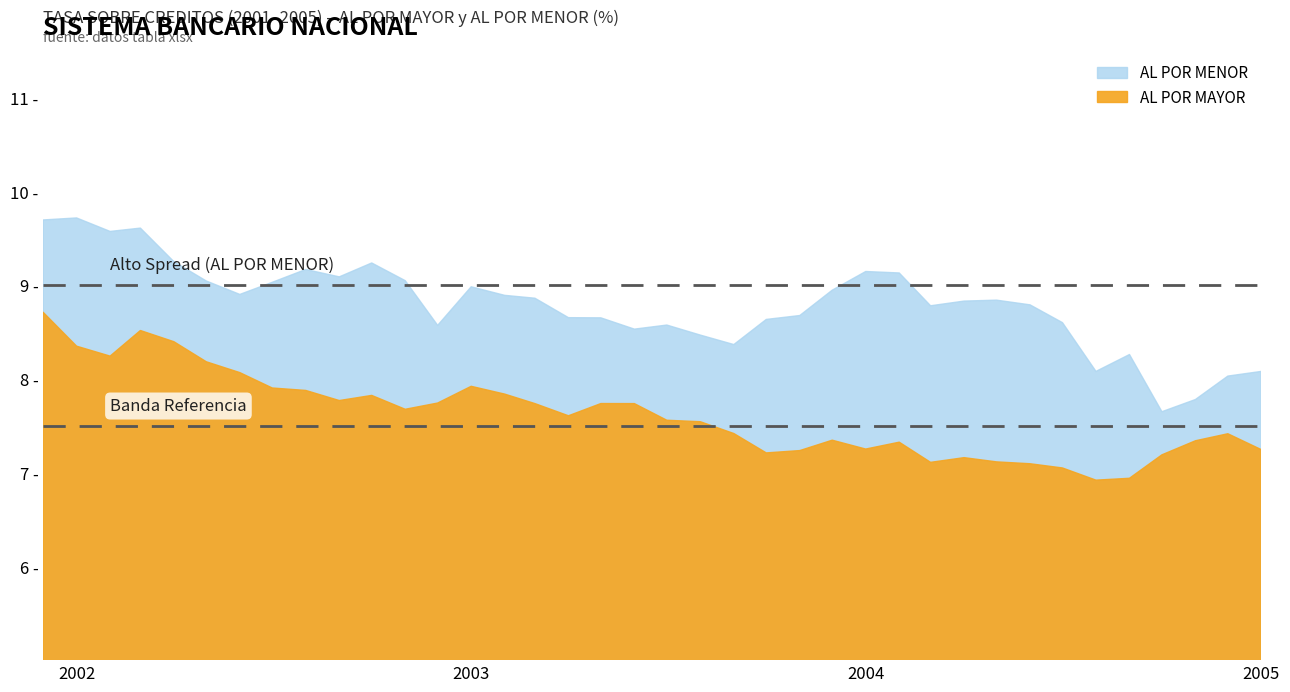

At 2002-09-01, list the series in order from largest to smallest.

AL POR MENOR, AL POR MAYOR